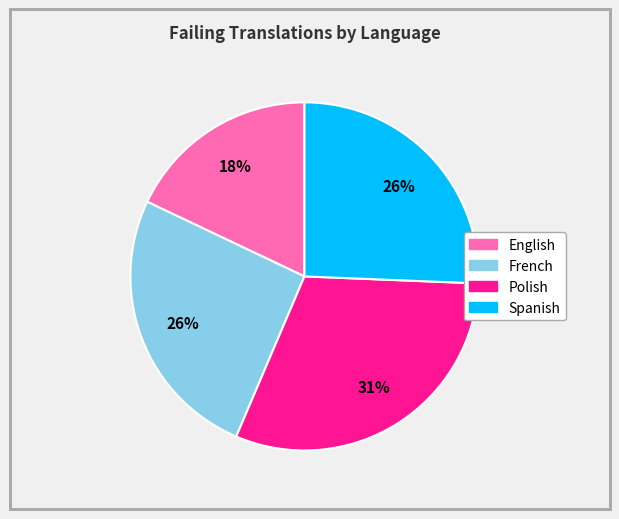

How many segments does this pie chart have?

4